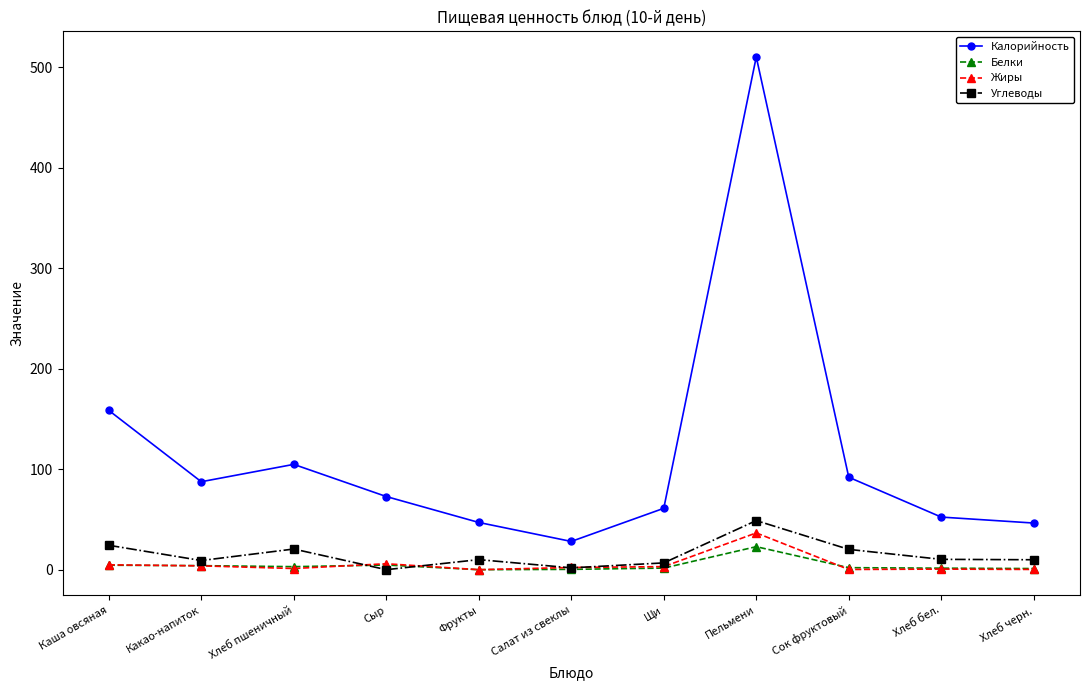

What is the greatest value displayed?

510.2